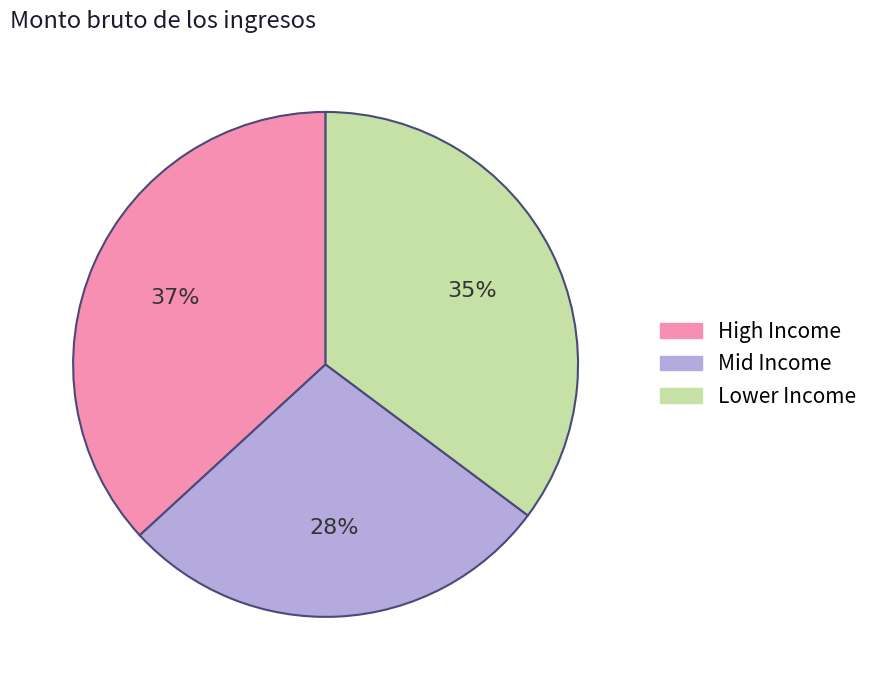

Is it true that Lower Income is 49% of the pie?

False